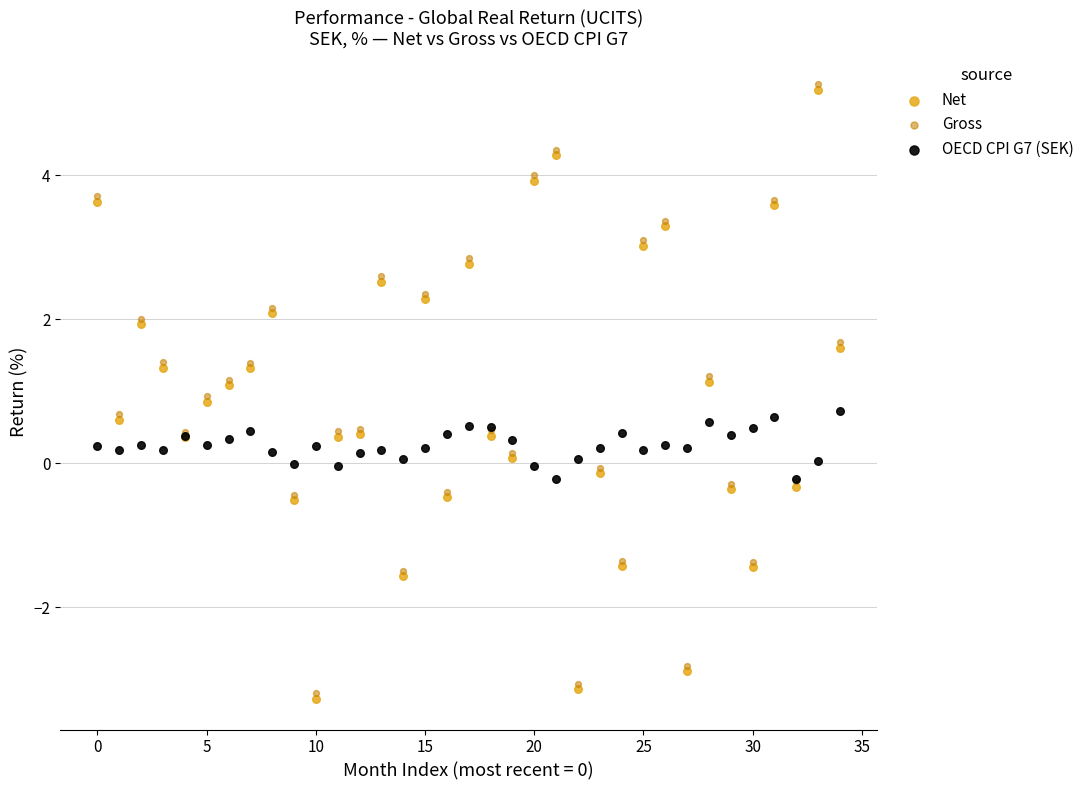

Which series reaches the minimum Y coordinate?

Net